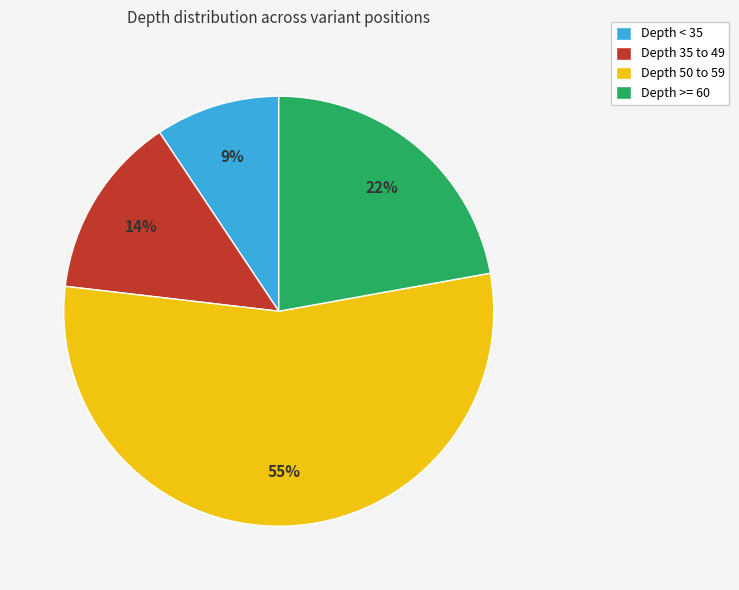

Which slice is the largest?

Depth 50 to 59